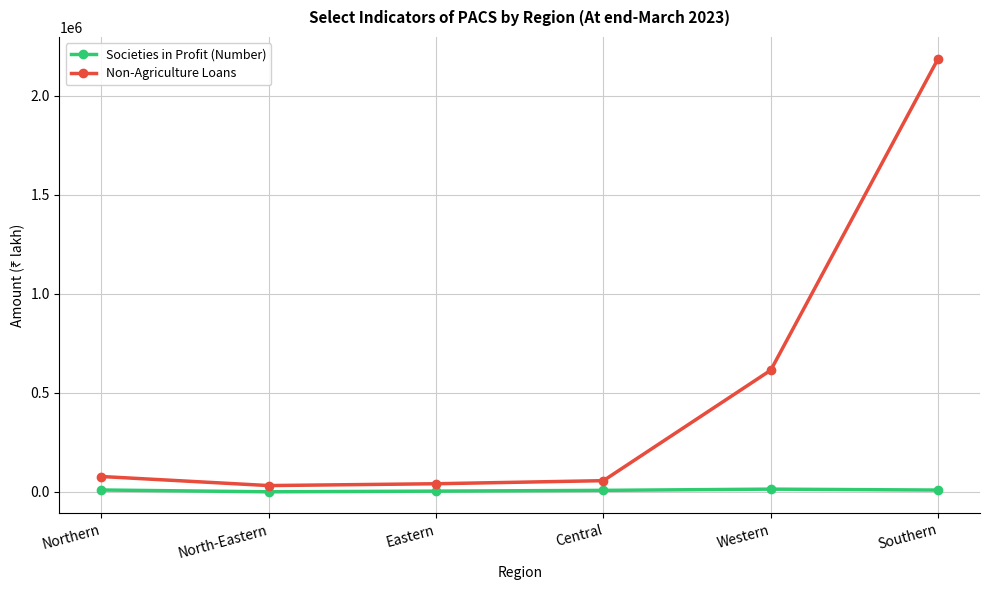

How many lines are shown in the chart?

2